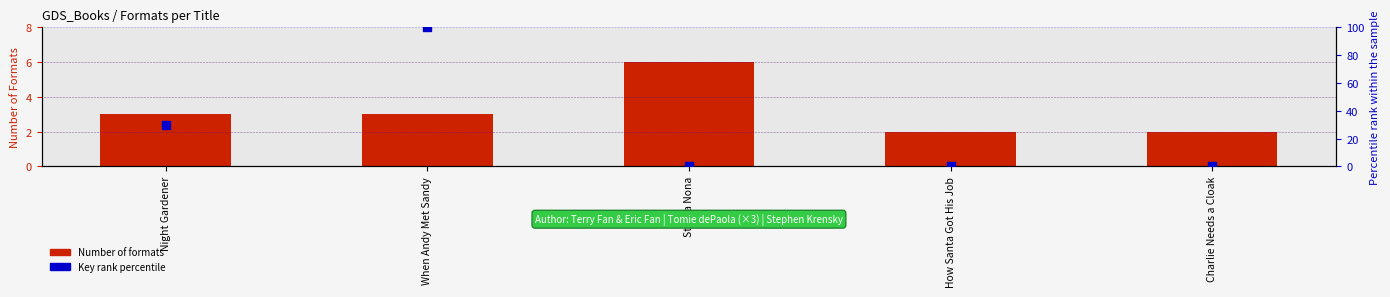

Which series reaches the minimum Y coordinate?

Key rank percentile